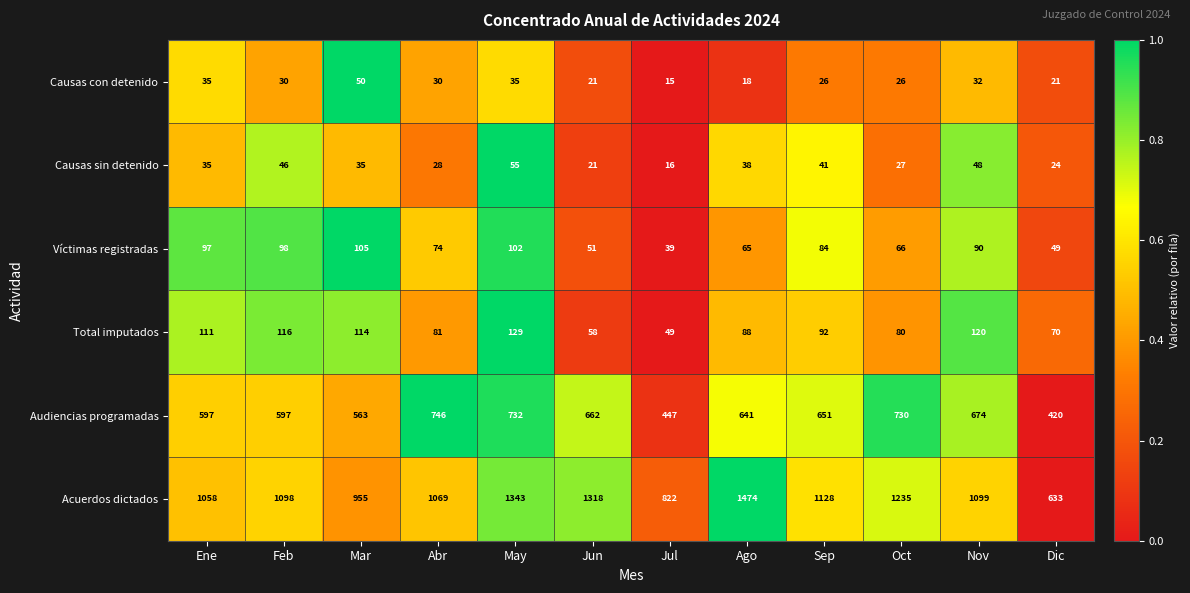

Which series has the largest total across all categories?

Acuerdos dictados